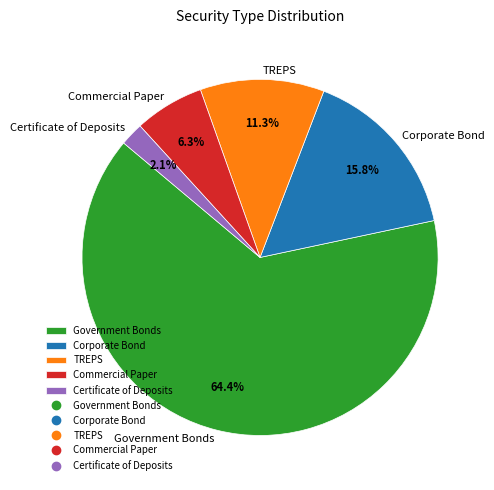

What percentage is the Government Bonds slice, to the nearest percent?

64%